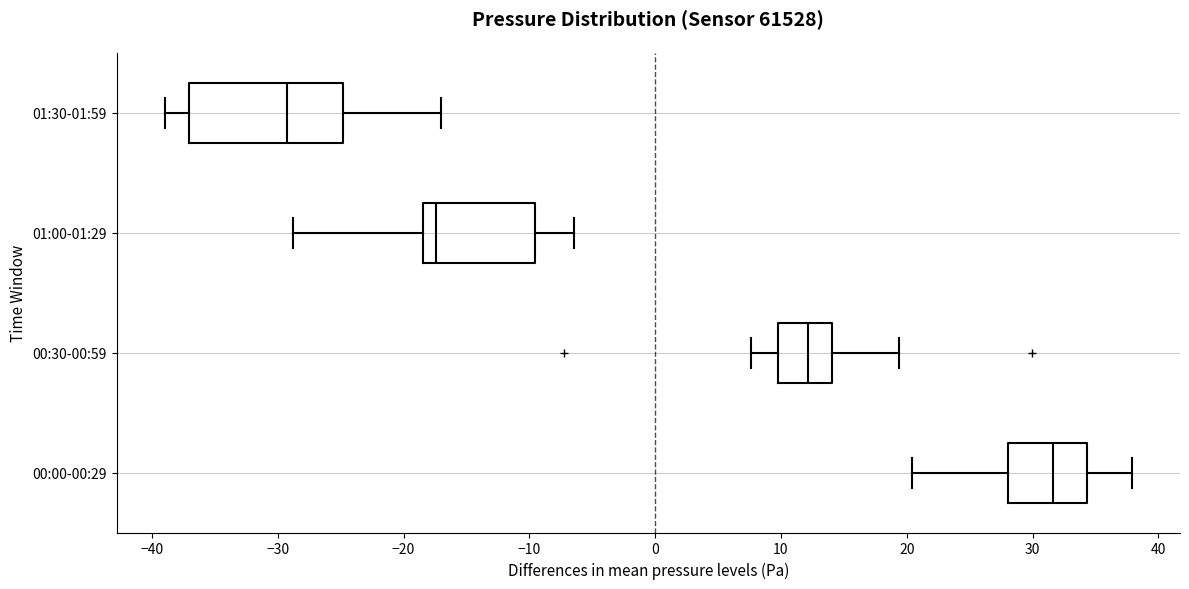

Where does the median line of the box for 00:30-00:59 sit on the x-axis? The values are not printed on the chart, so give them approximately, as read against the axis.

12